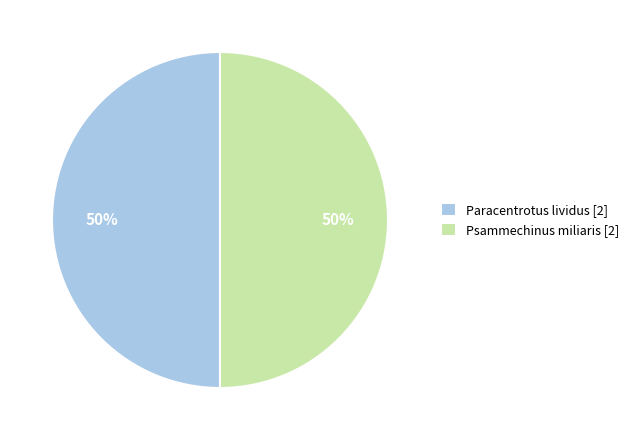

How many segments does this pie chart have?

2